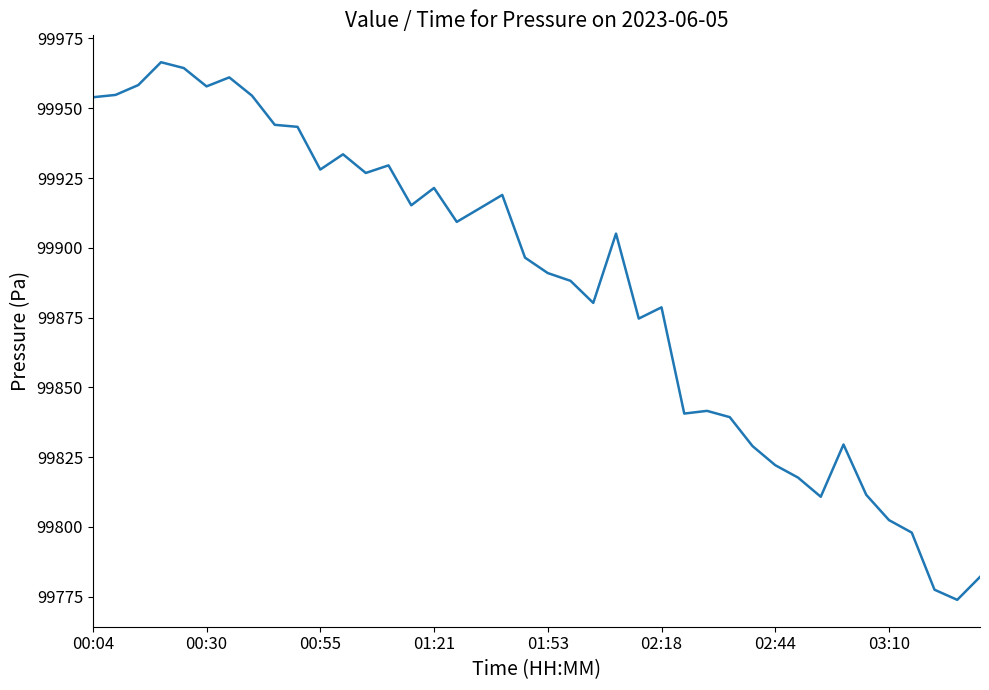

What is the difference between the maximum and minimum values?

192.7